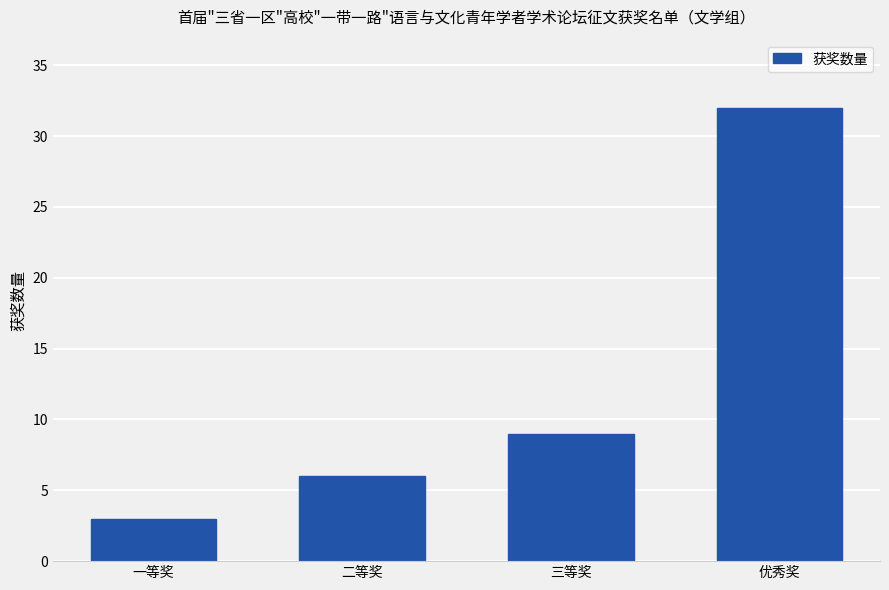

Count the values in the range 6 to 32.

3